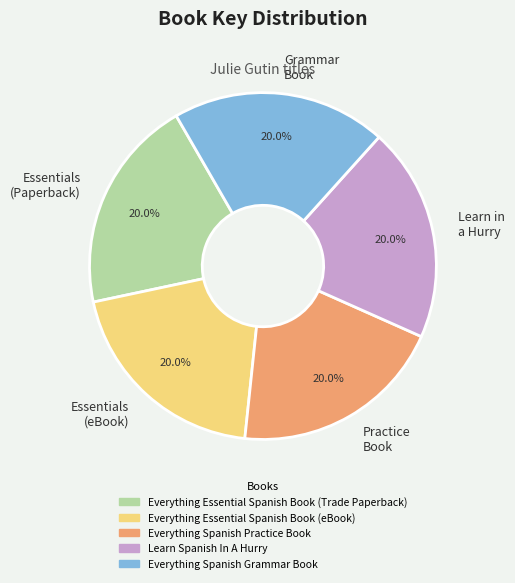

Does Essentials (eBook) account for over 50% of the chart?

No